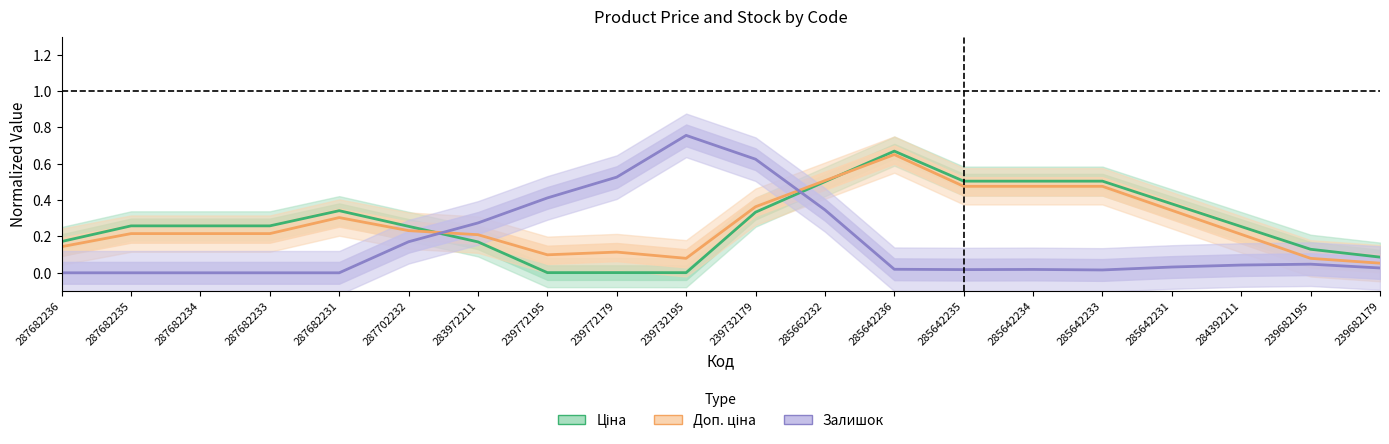

In Ціна, how many points are lower than both neighbors (excluding endpoints)?

2